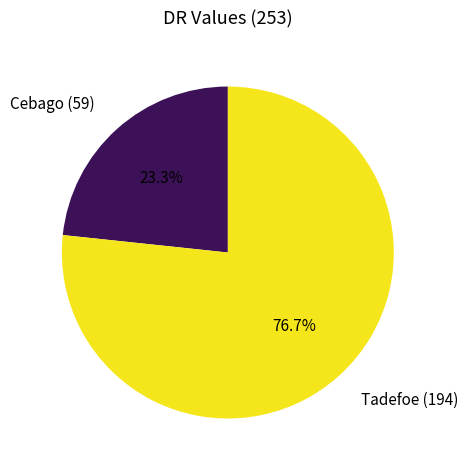

Which slice is the smallest?

Cebago